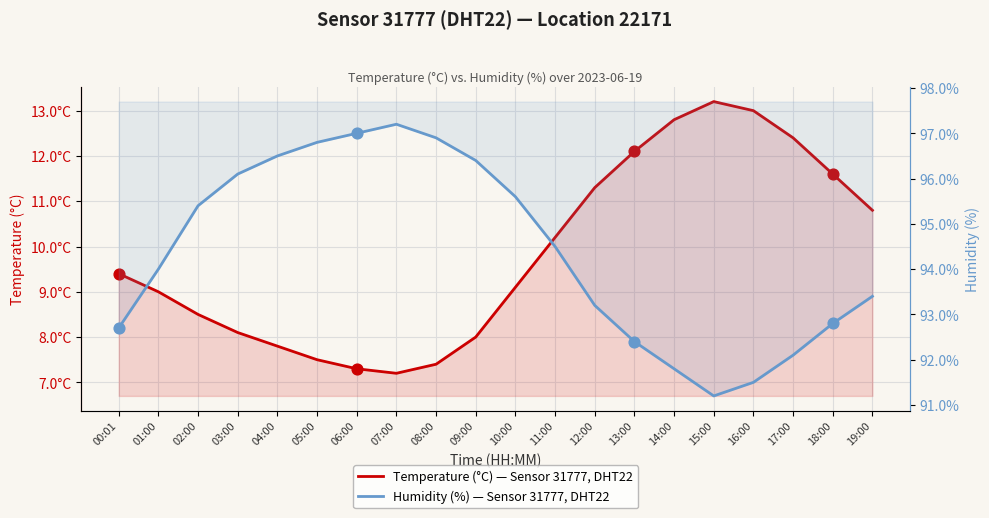

What are all the series names shown in the legend?

temperature, humidity